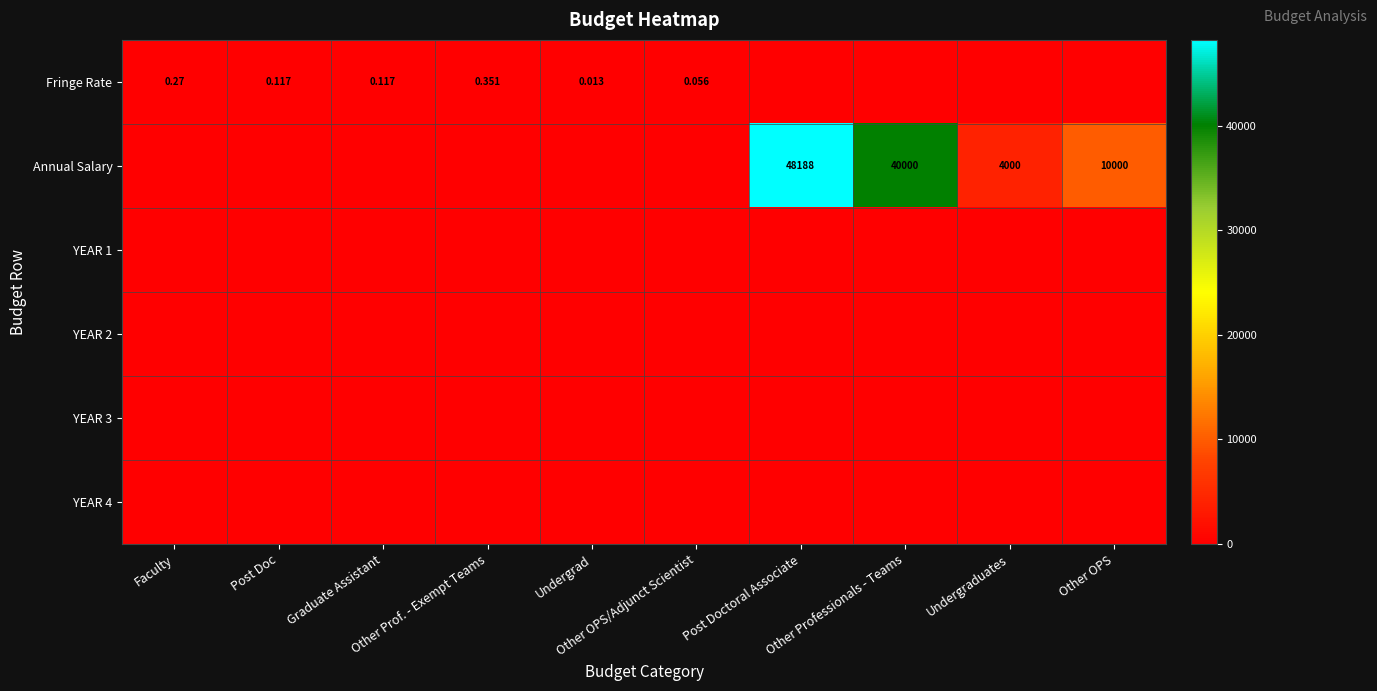

Which series has the largest total across all categories?

Annual Salary